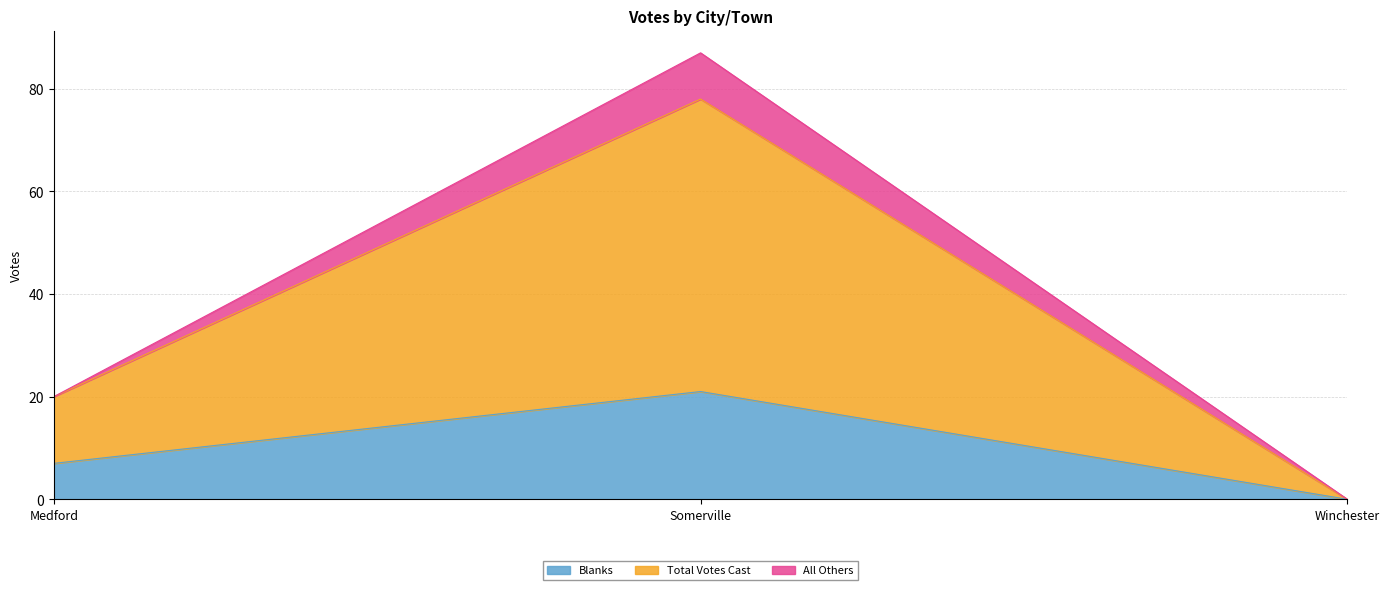

Which category has the lowest value across all series?

Winchester